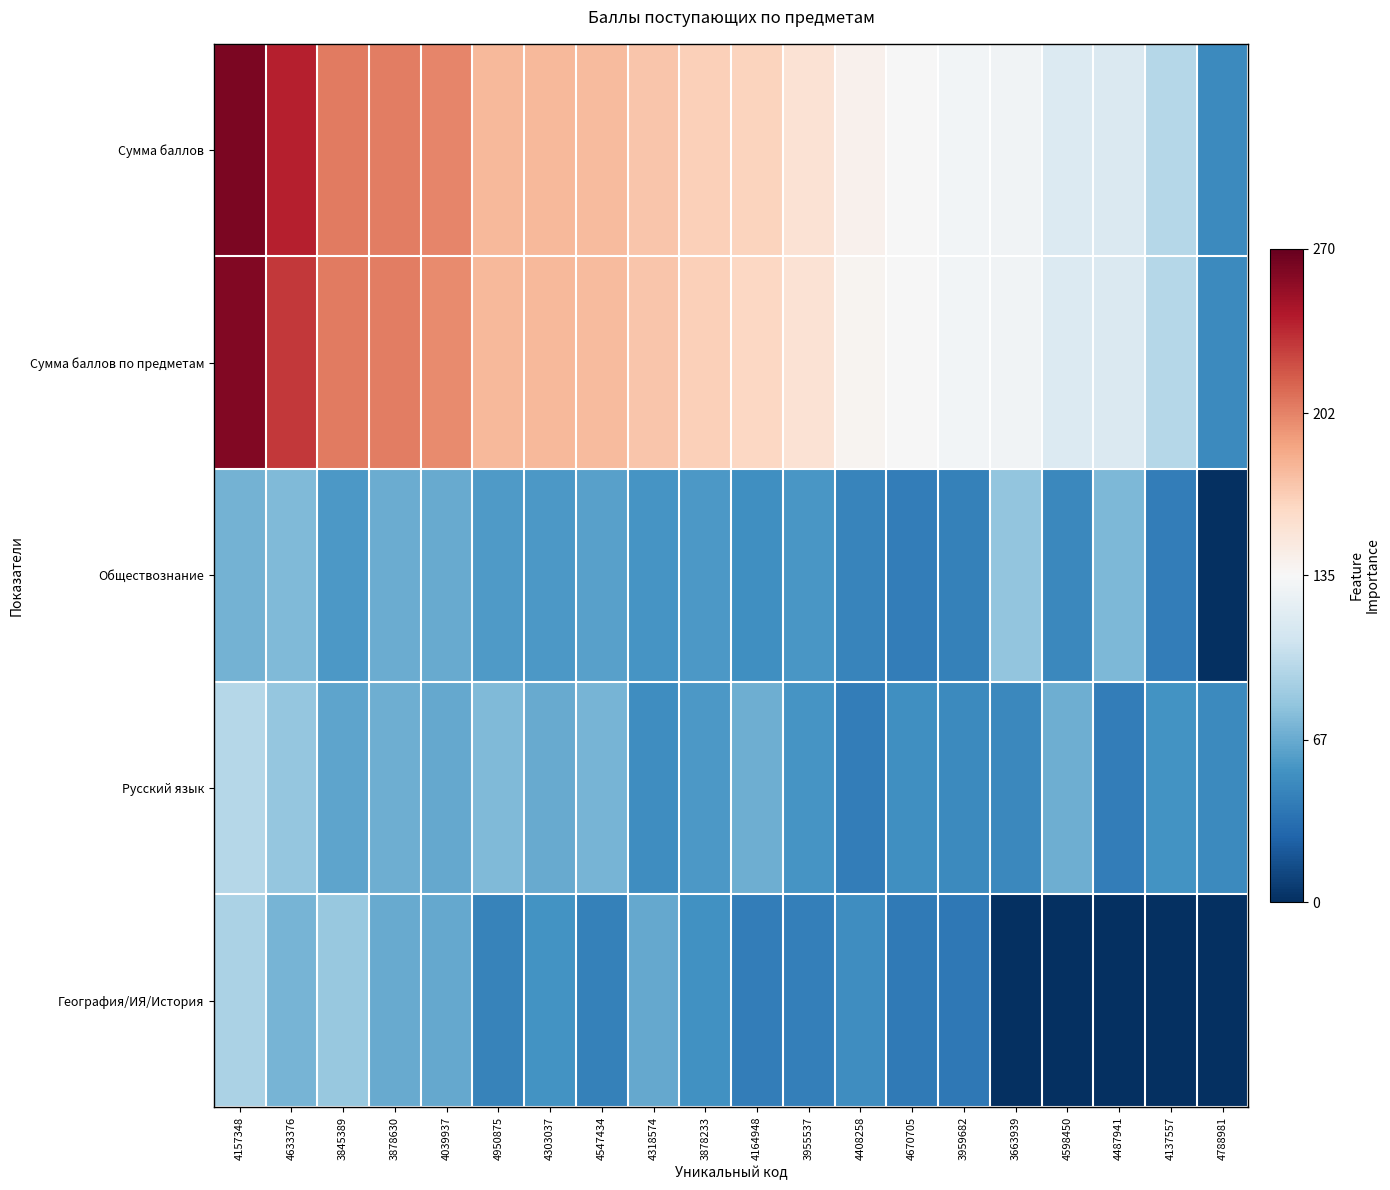

Which label corresponds to the smallest value in the chart?

4788981